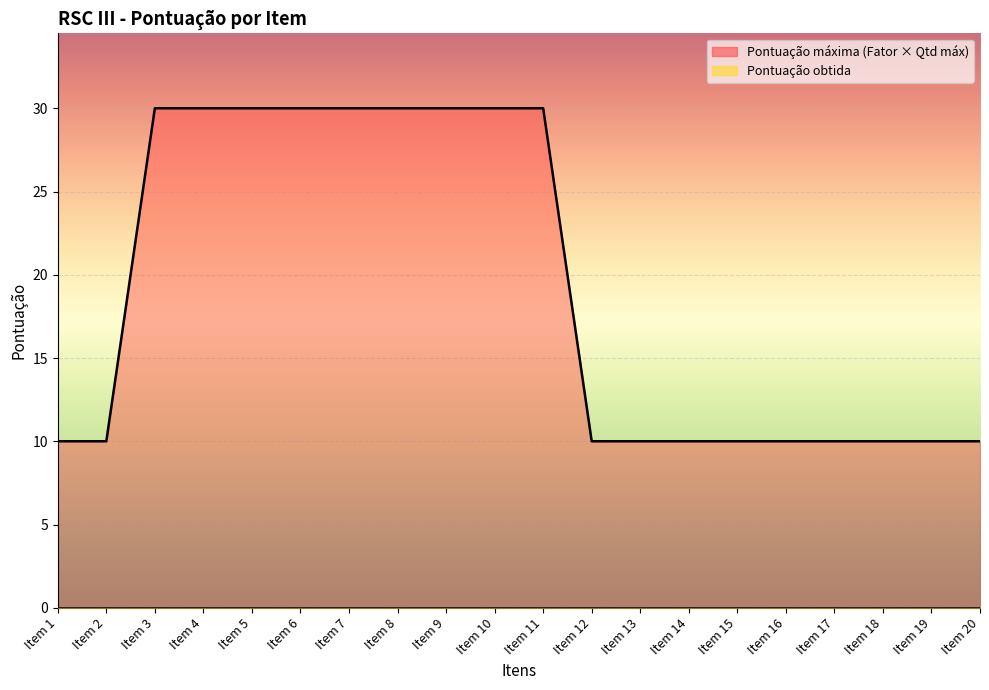

Which label corresponds to the smallest value in the chart?

Item 1